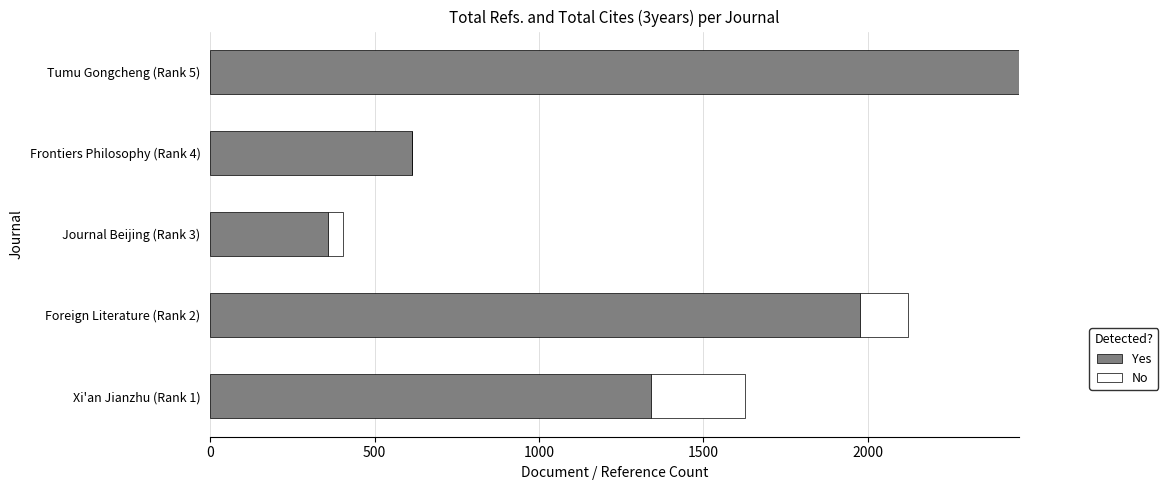

What is the maximum value for Yes?

2460